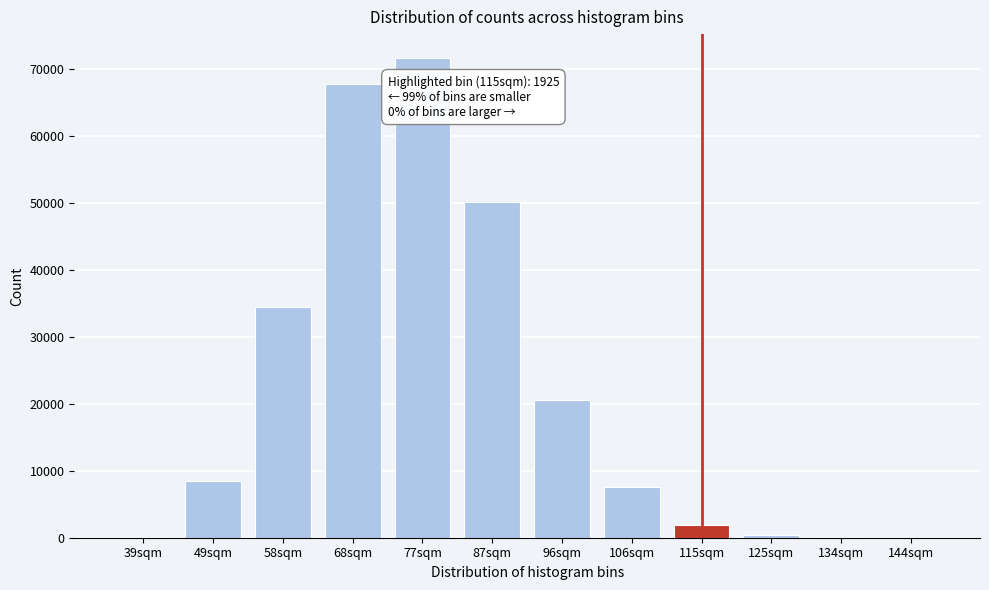

What is the sum of all values?

262759